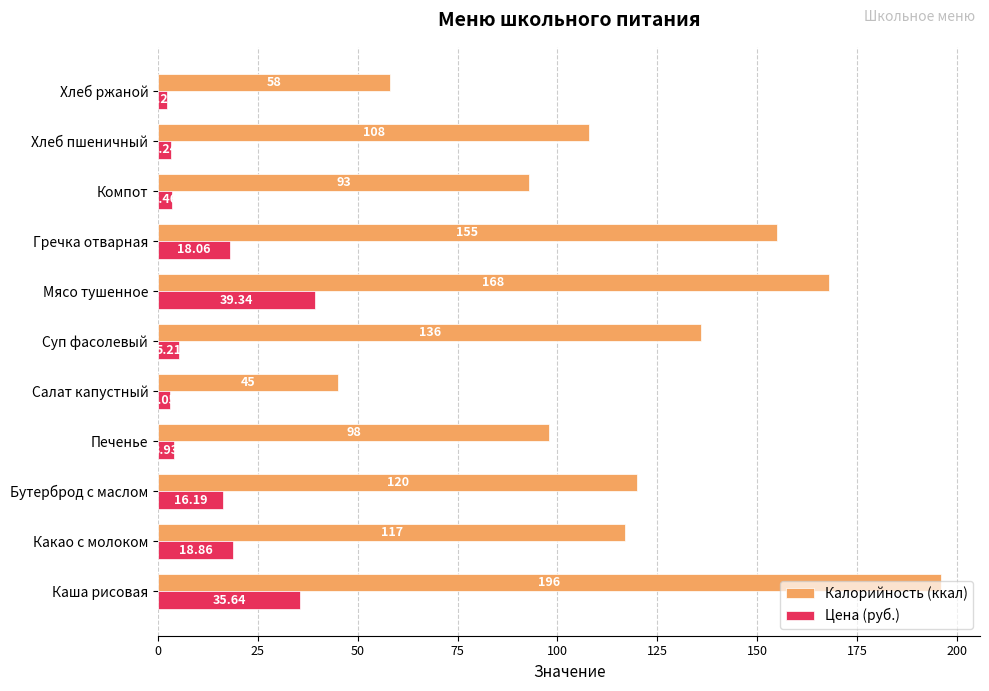

Is the value of Цена (руб.) at Салат капустный greater than the value of Калорийность (ккал) at Салат капустный?

No